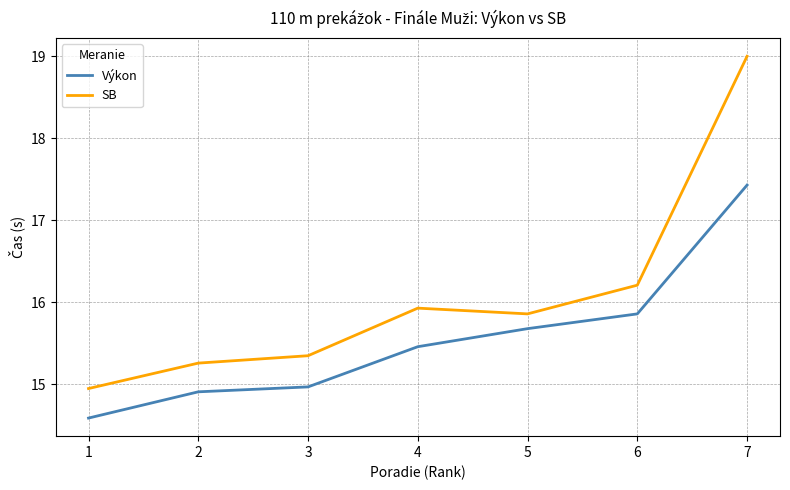

Which label corresponds to the smallest value in the chart?

1